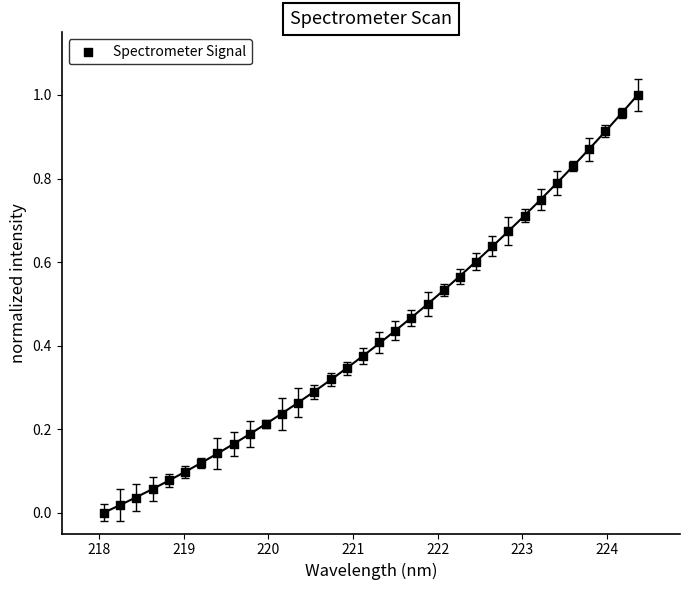

What is the range of X values (max minus min)?

6.3